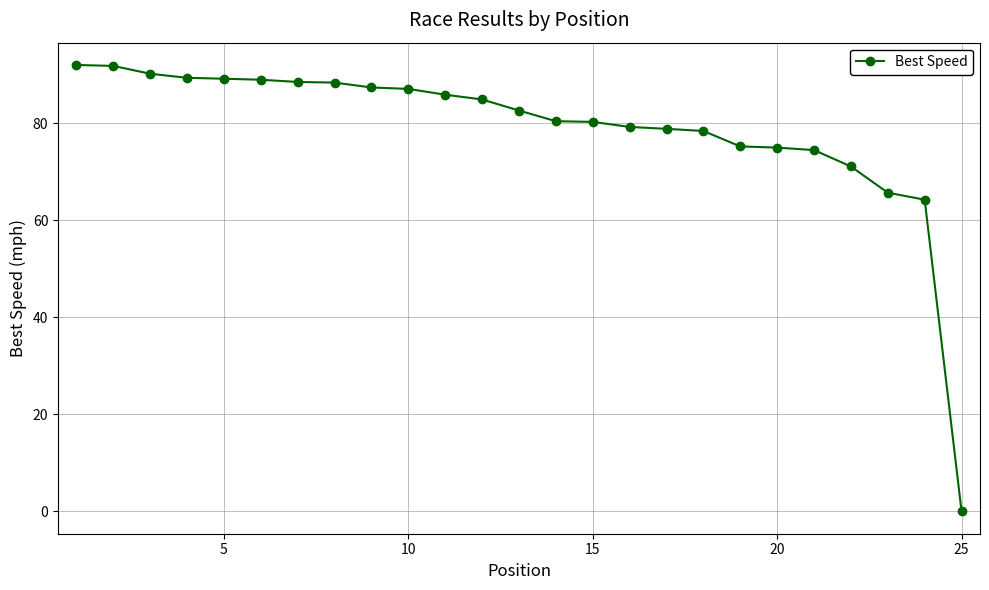

What is the sum of all values?

1969.2